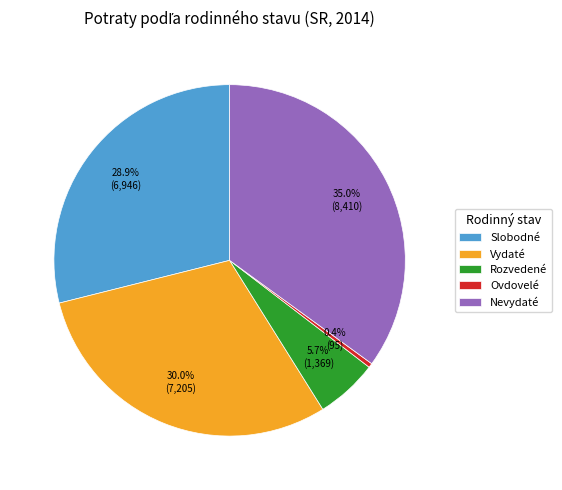

The Rozvedené slice represents 6% of the pie. True or false?

True